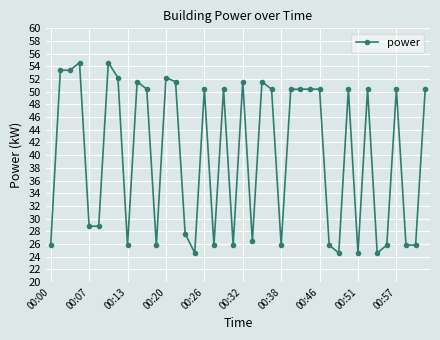

Does the chart display data point markers on the line(s)?

Yes